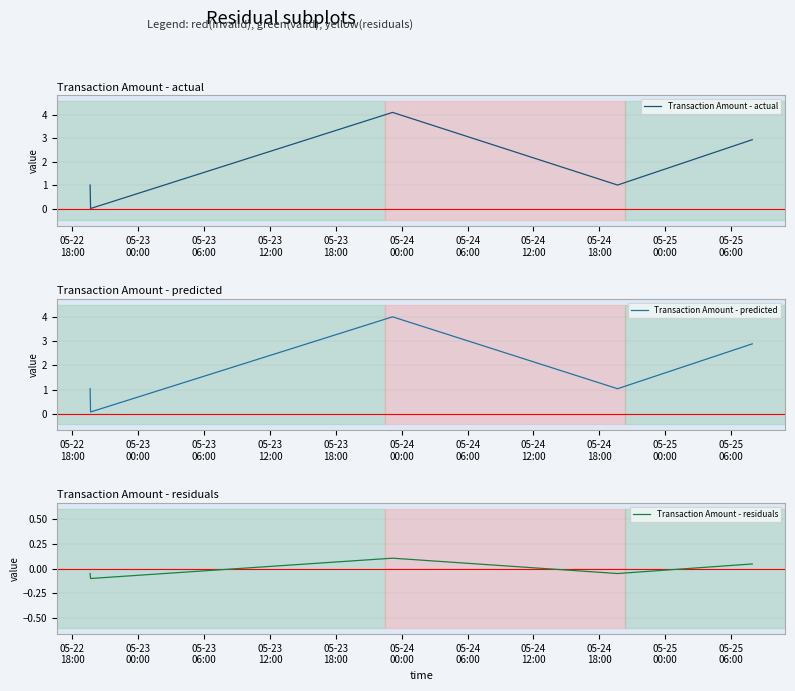

How many Transaction Amount - actual values are between 1 and 2?

2